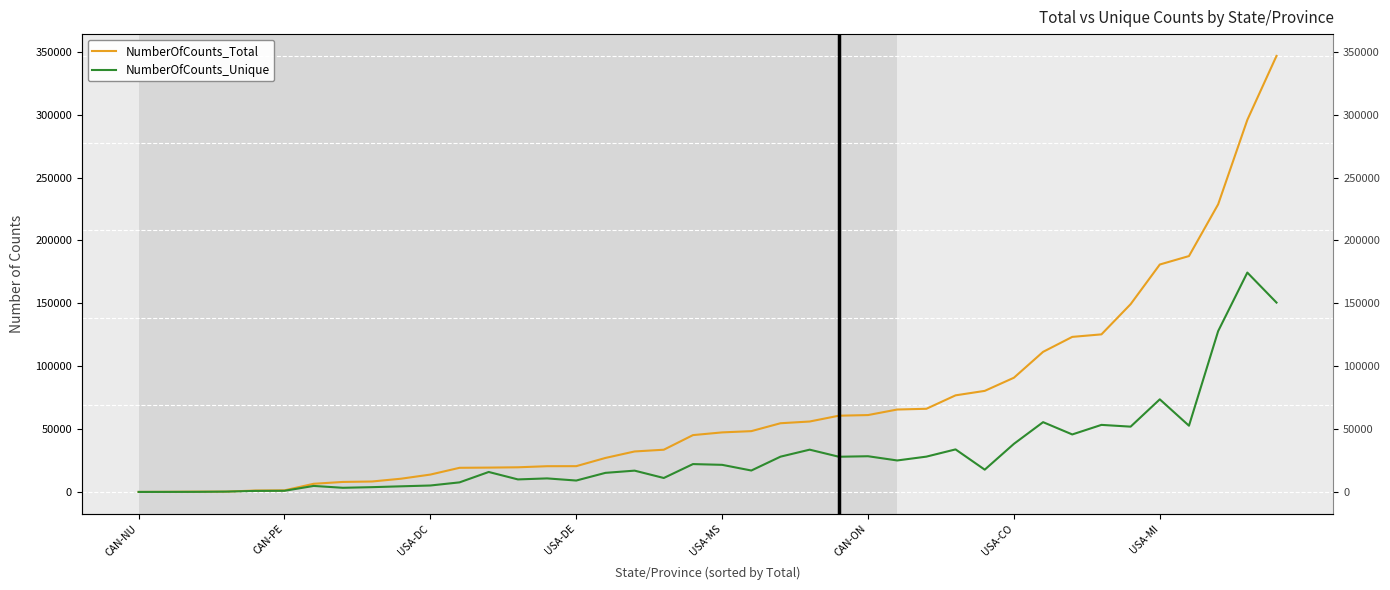

Which series has the widest spread of values?

NumberOfCounts_Total